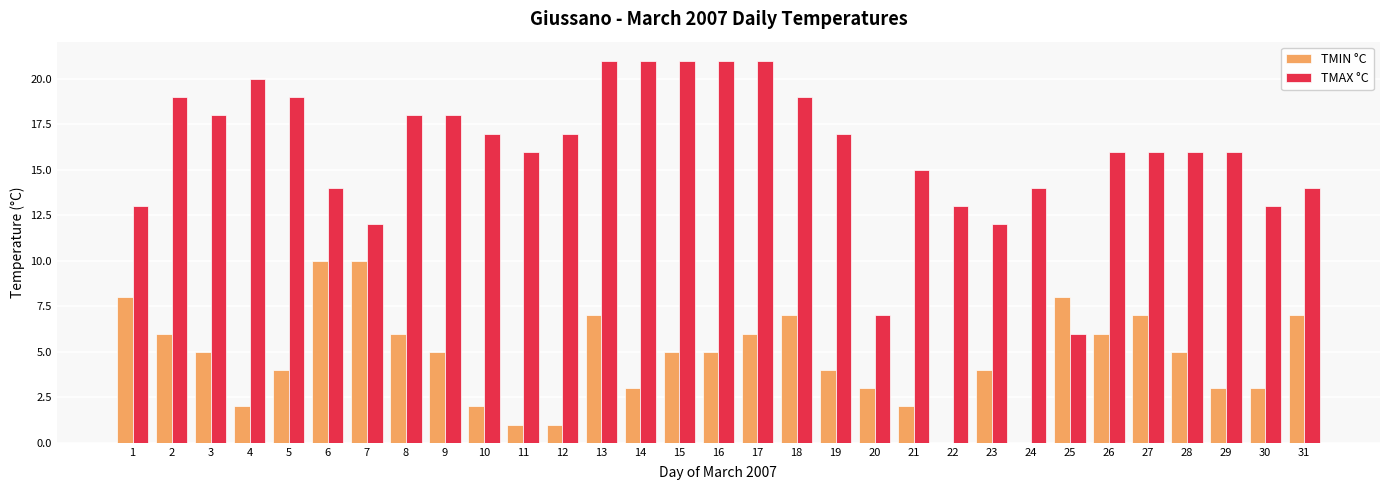

What is the sum of all TMIN °C values?

145